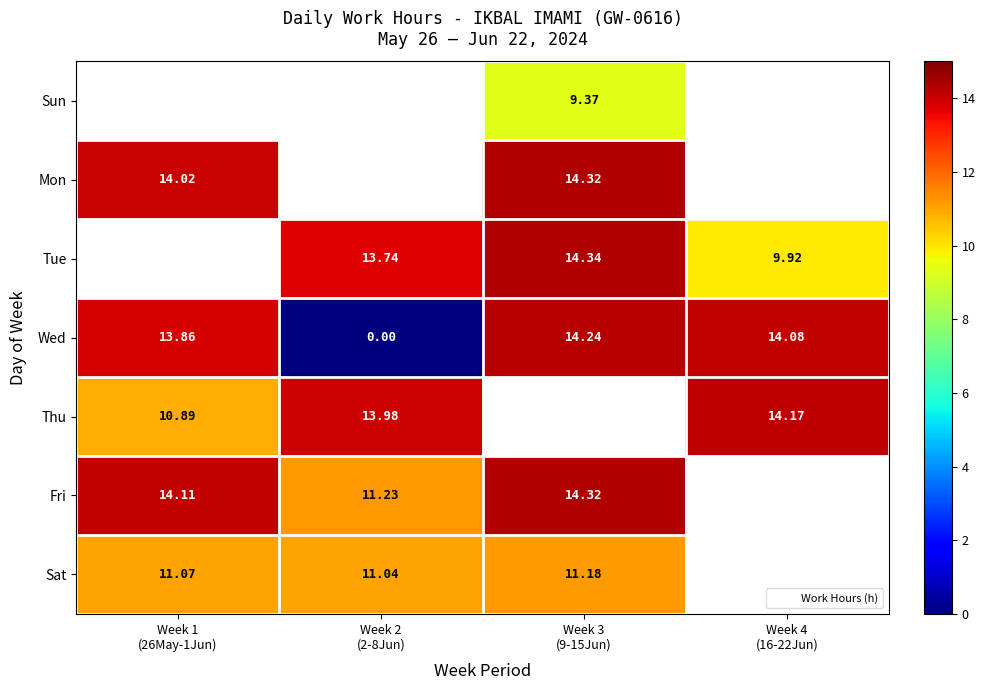

How many series are shown in this chart?

7